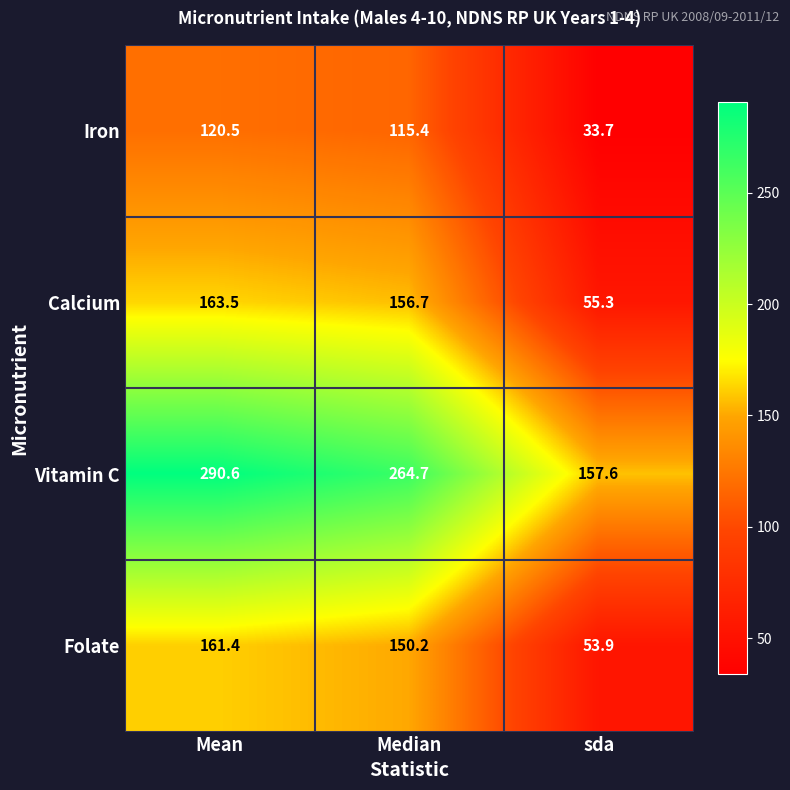

Where does the Iron series first go above 115?

Mean